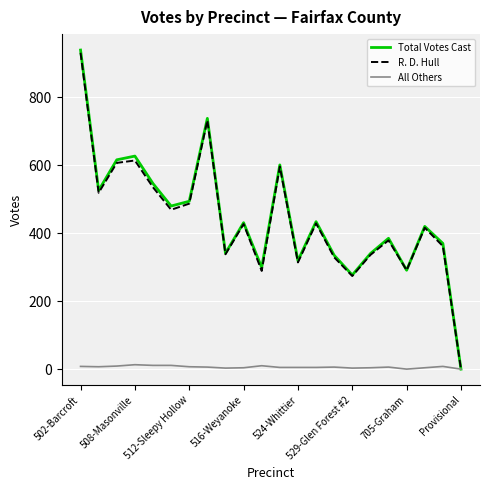

What is the maximum value shown in the chart?

939